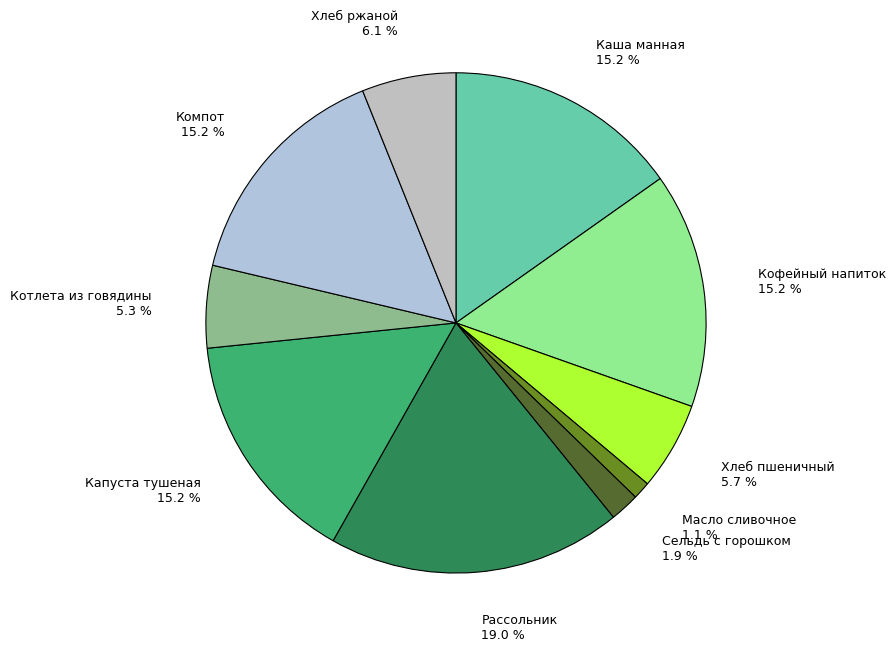

The Капуста тушеная slice represents 25% of the pie. True or false?

False